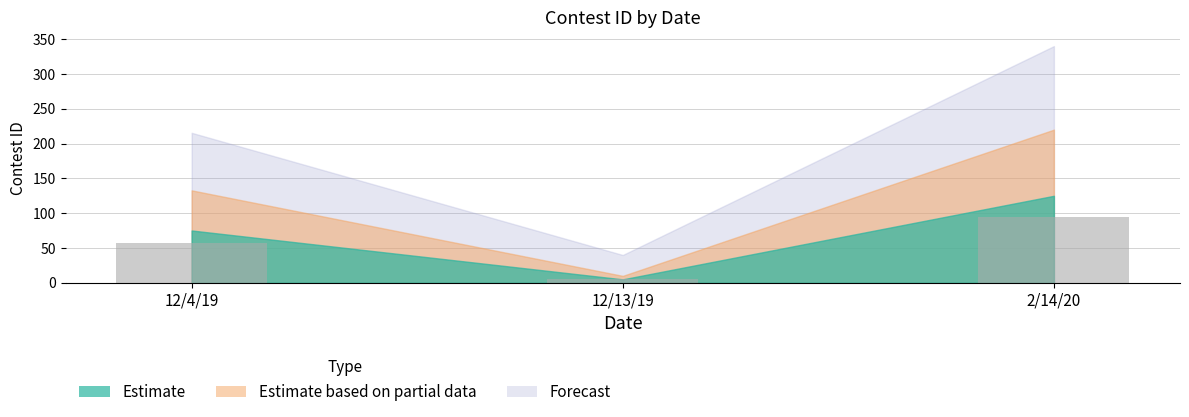

What is the value of the 1st bar from the left?

57.6